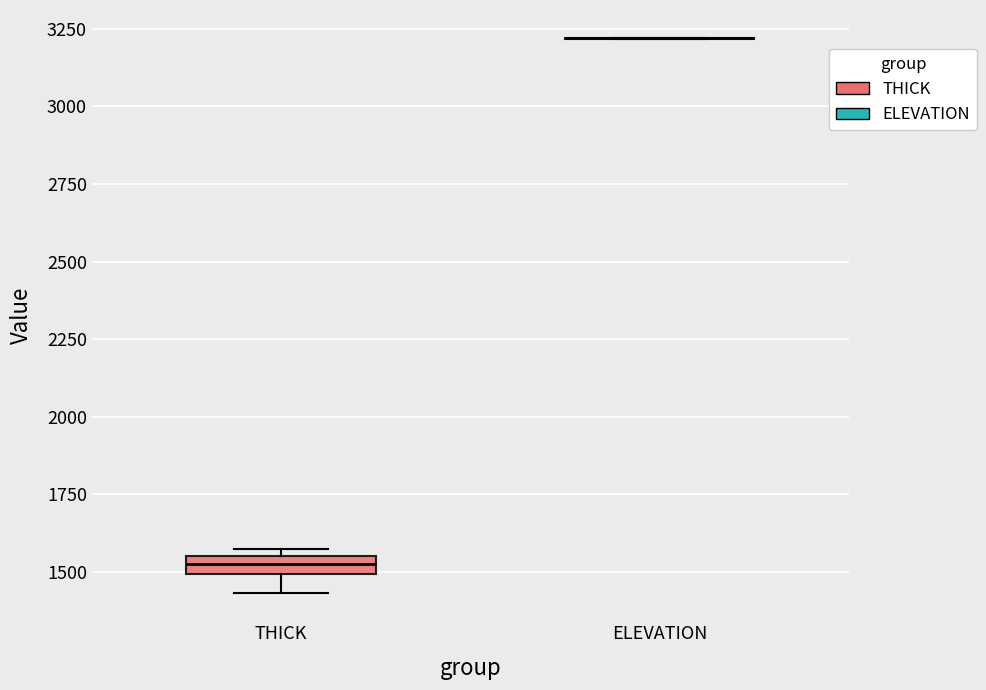

Which box is the tallest, from its lower edge to its upper edge?

THICK